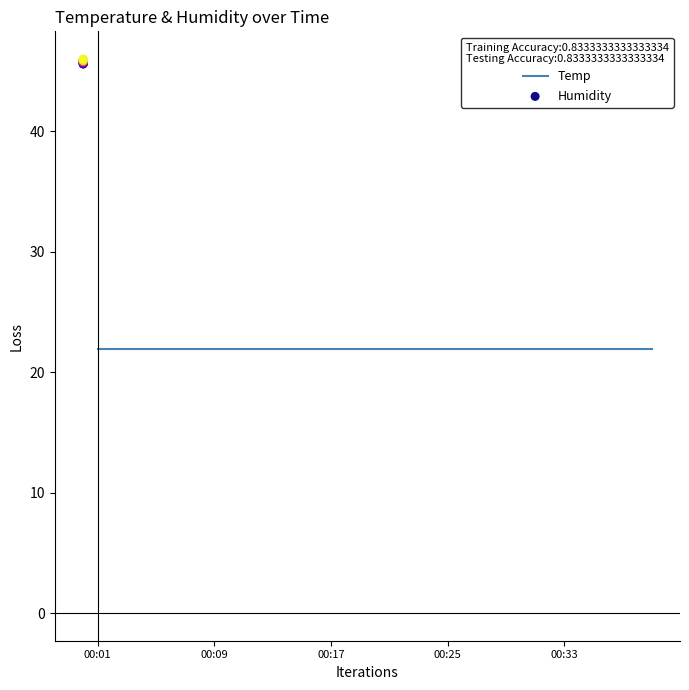

Which series has the largest total across all categories?

Humidity